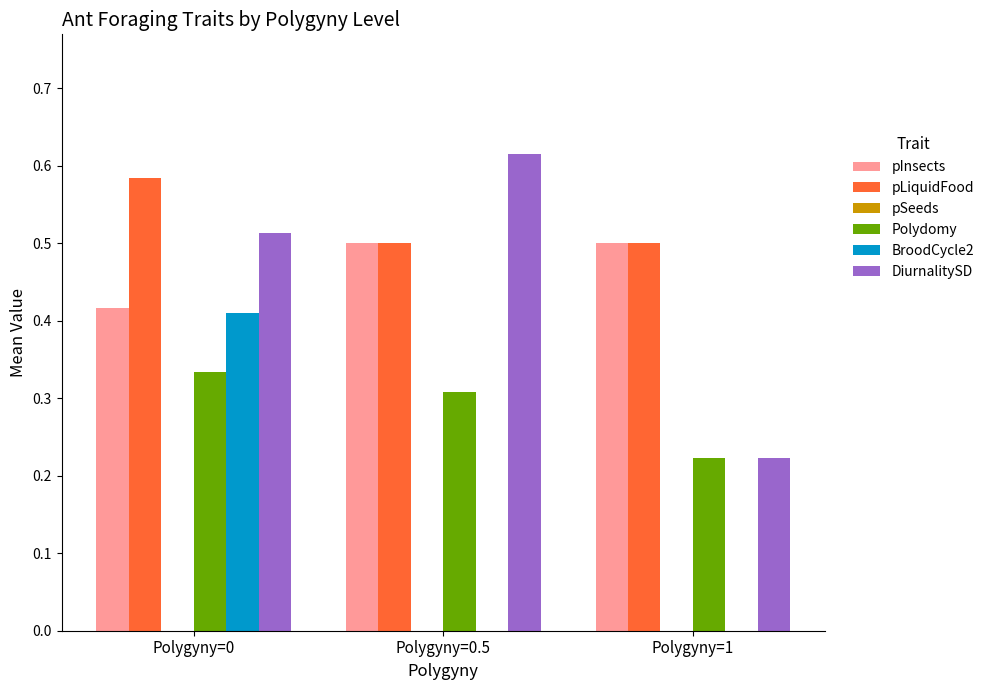

True or false: pInsects has a value of 0.5 at Polygyny=1.

True